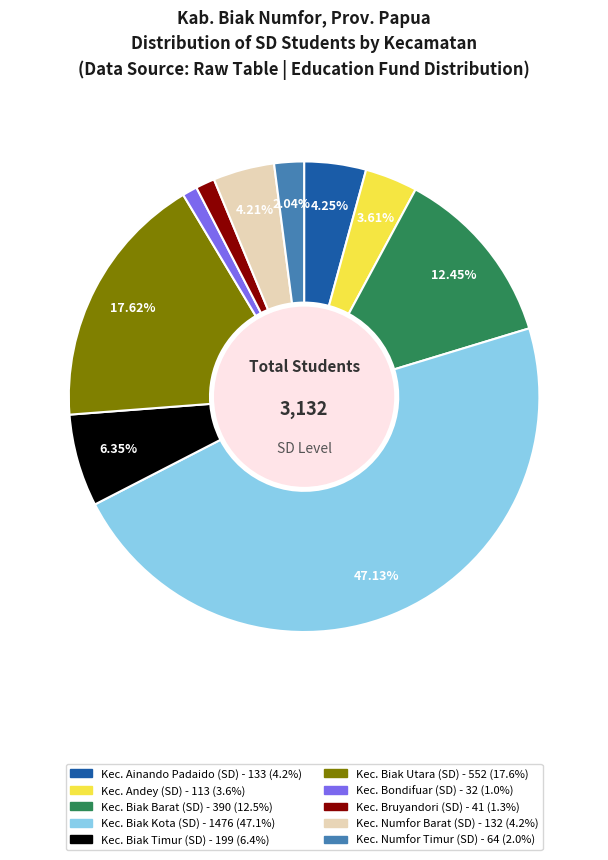

What is the largest slice in the pie chart?

Kec. Biak Kota (SD)